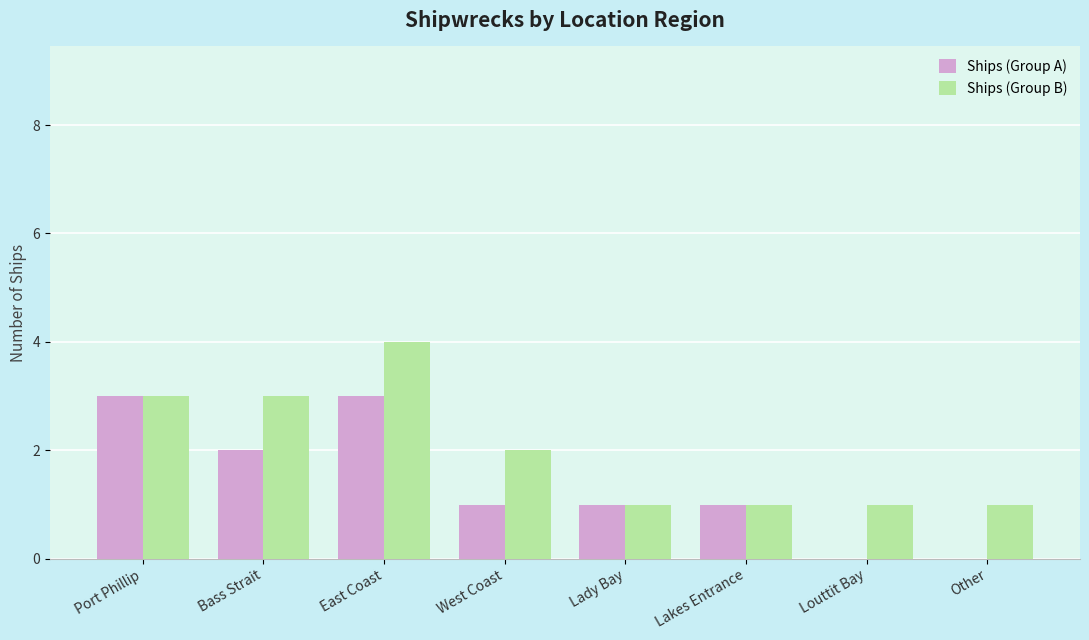

Which label corresponds to the largest value in the chart?

East Coast